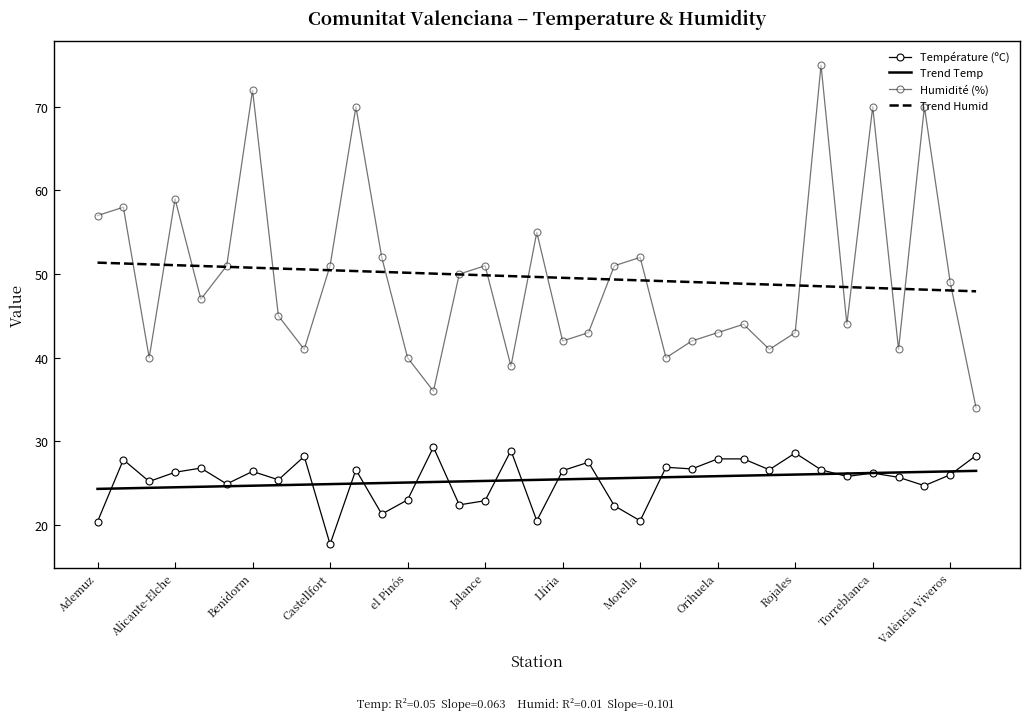

What is the label of the 7th point from the right?

28